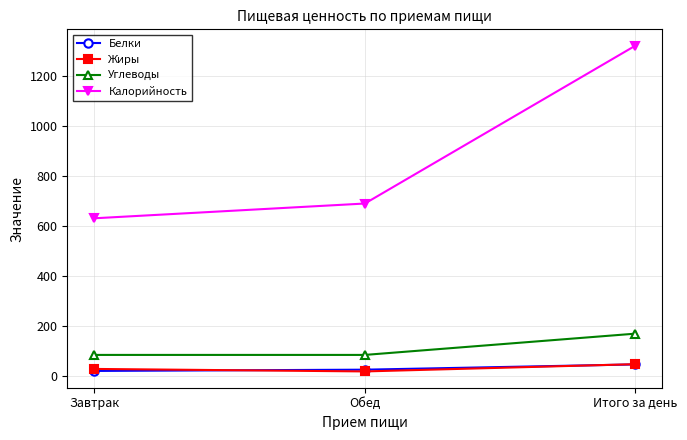

How many data points does each series have?

3